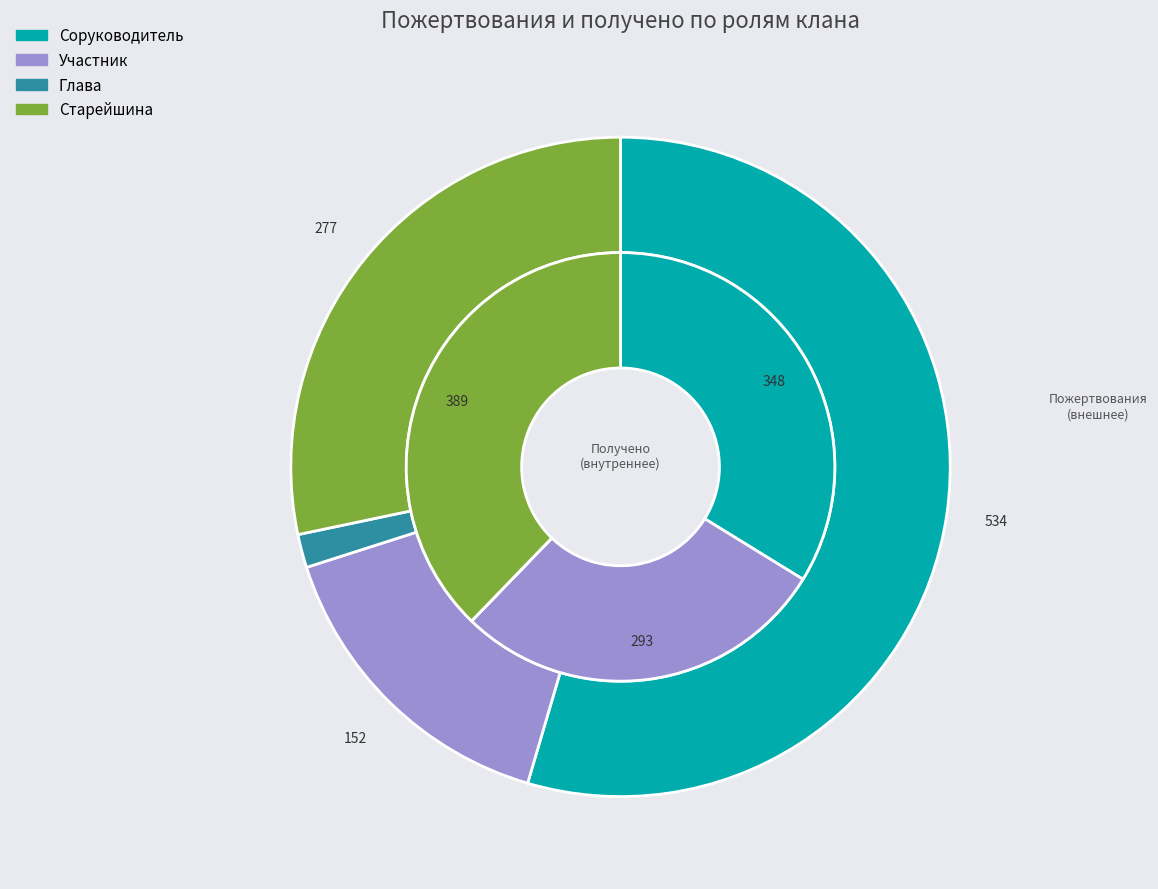

Does 15 represent more than half of the total?

No